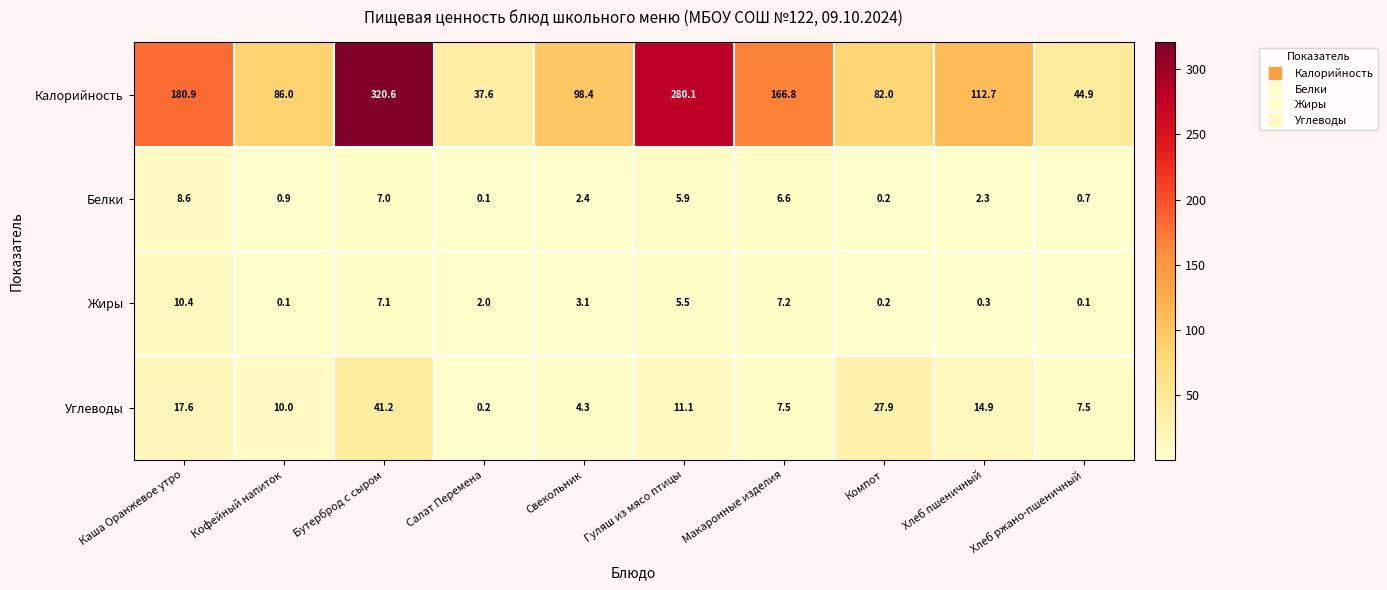

Rank the series by their maximum value, from highest to lowest.

Калорийность, Углеводы, Жиры, Белки